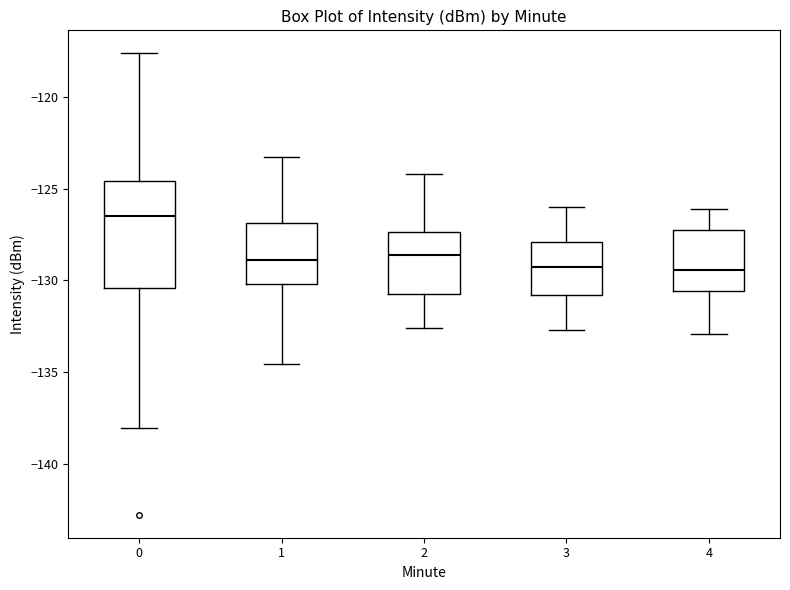

Reading left to right, transcribe this box plot: for each box, give where its median line is, the range the box spans, and where its two whiskers end, as read against the y-axis. The values are not printed on the chart, so give them approximately, as read against the axis.

0: median -126.5, box -130.5 to -124.5, whiskers -138.0 to -117.5
1: median -129.0, box -130.0 to -127.0, whiskers -134.5 to -123.5
2: median -128.5, box -131.0 to -127.5, whiskers -132.5 to -124.0
3: median -129.5, box -131.0 to -128.0, whiskers -132.5 to -126.0
4: median -129.5, box -130.5 to -127.0, whiskers -133.0 to -126.0